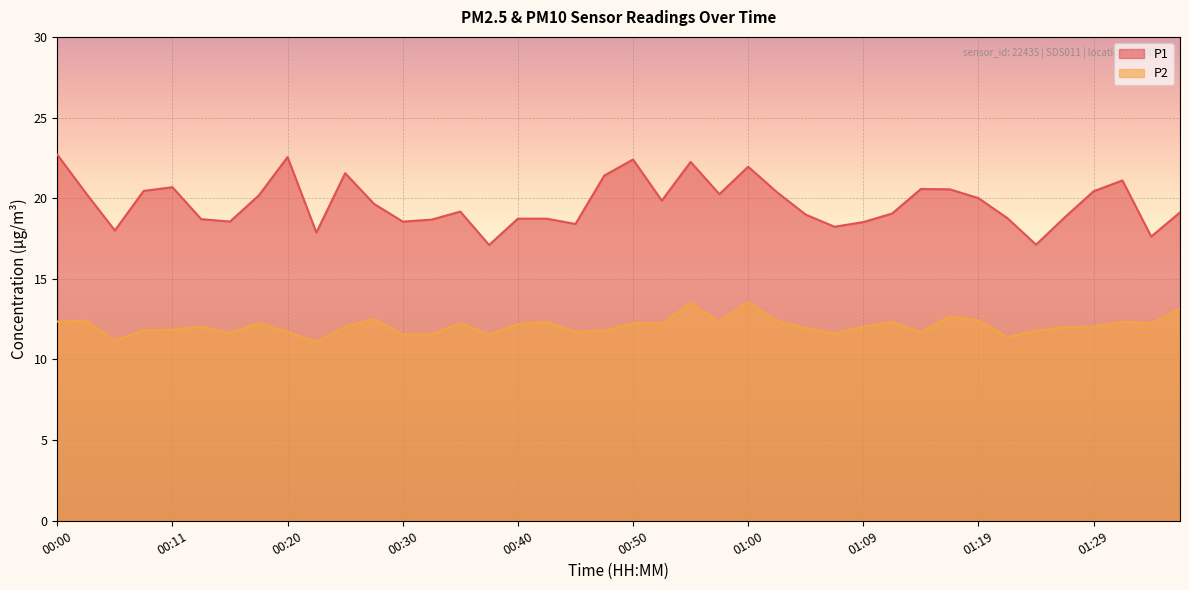

The value of P2 at 00:08 is 21.2. True or false?

False